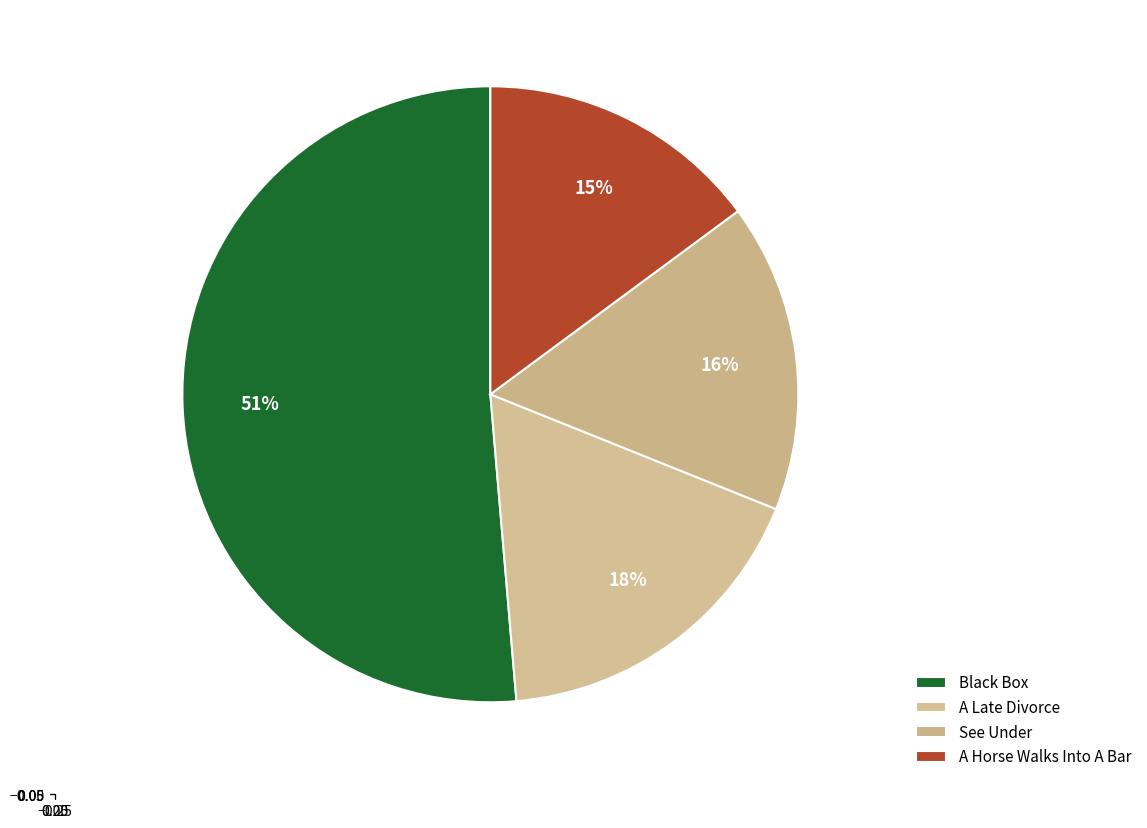

To the nearest percent, what is the difference between the See Under and Black Box slice percentages?

35%